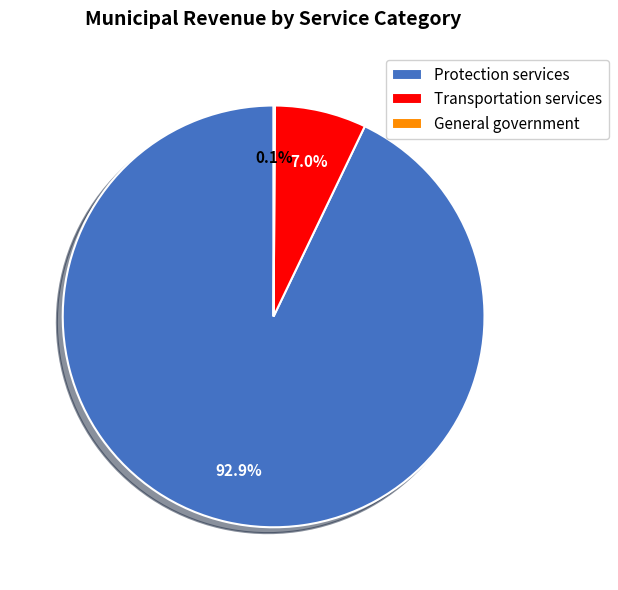

Which has a higher value, Protection services or Transportation services?

Protection services